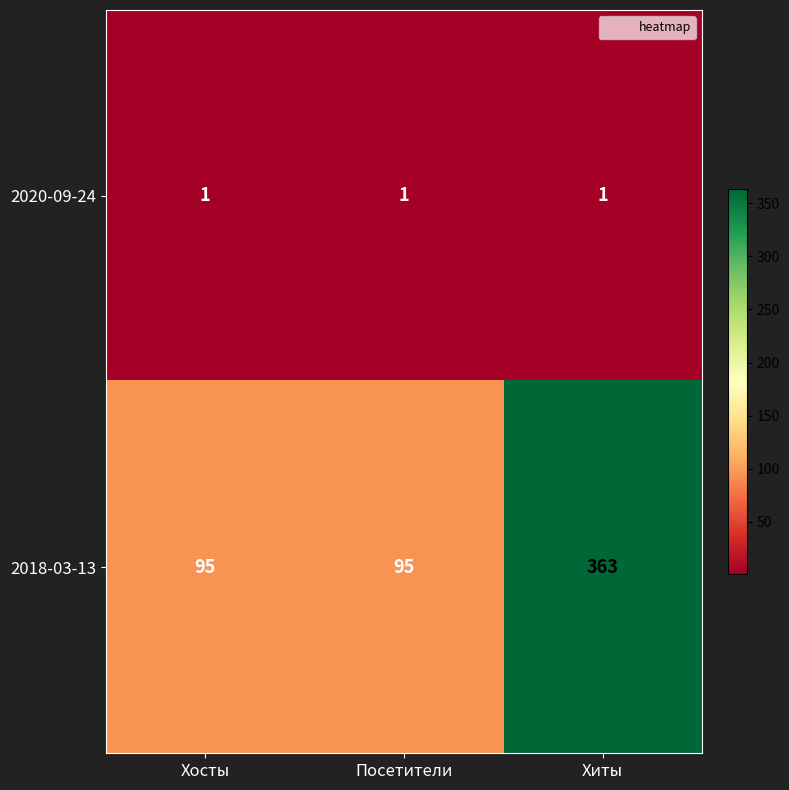

Rank the series at Хиты from highest to lowest value.

2018-03-13, 2020-09-24